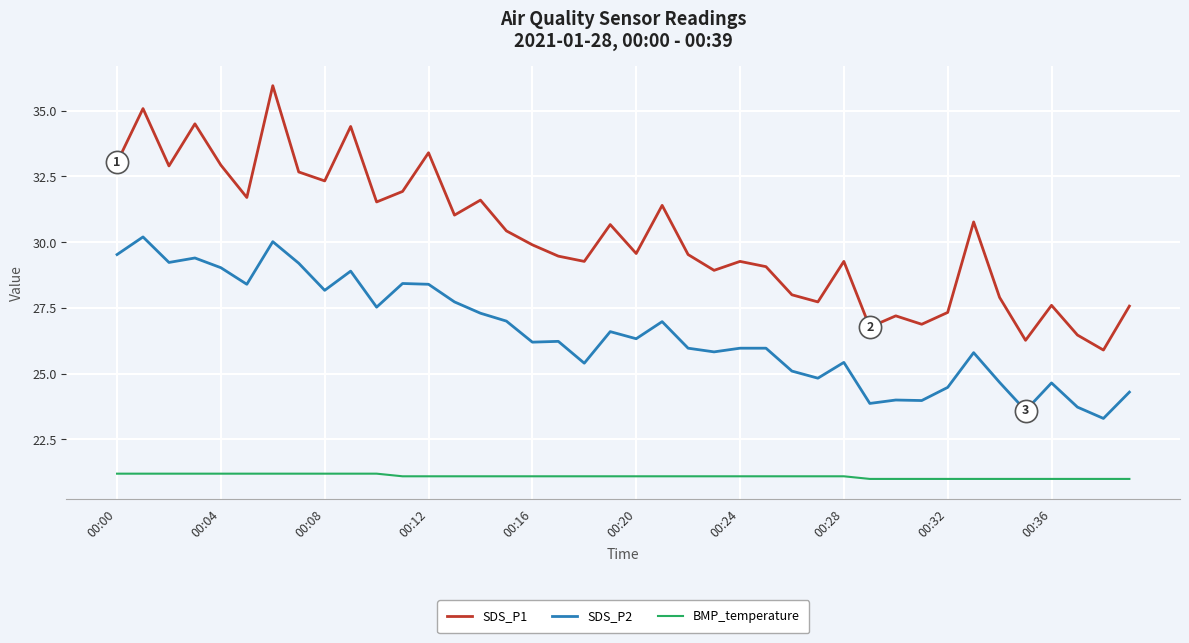

Which series has the largest total across all categories?

SDS_P1